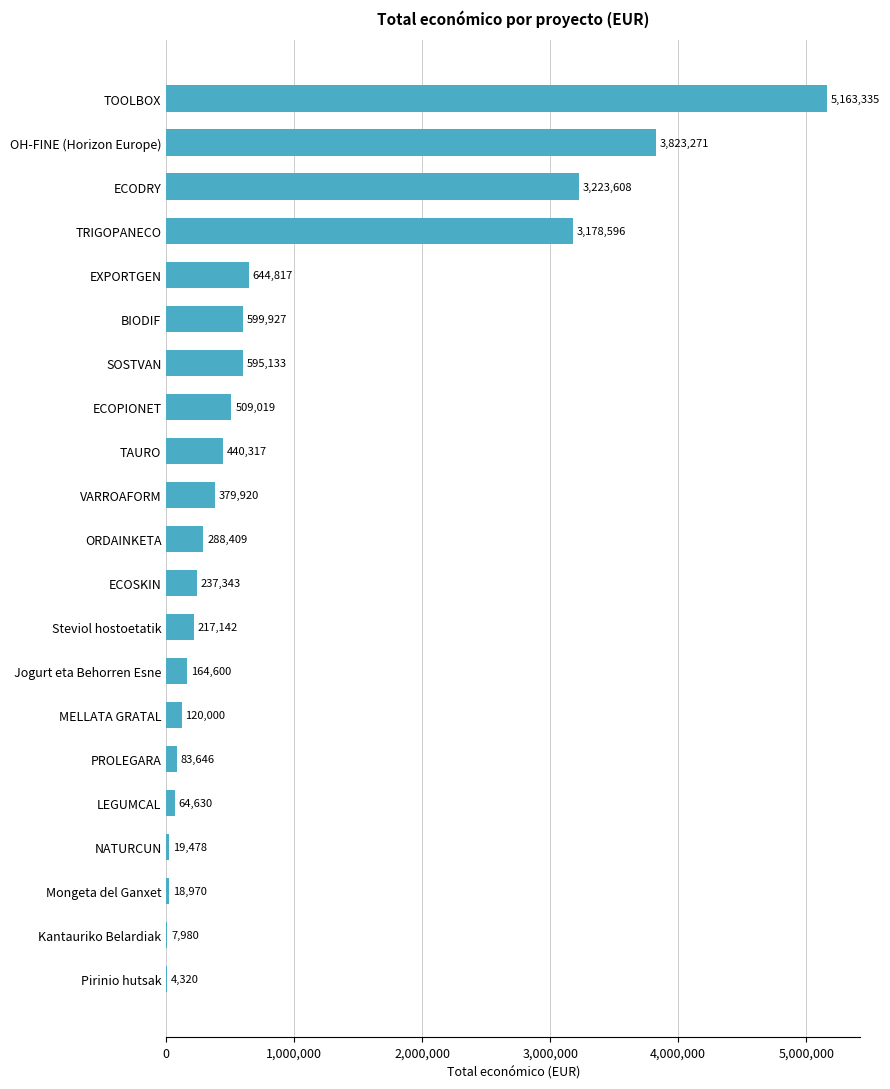

What is the change in value from SOSTVAN to VARROAFORM?

-215213